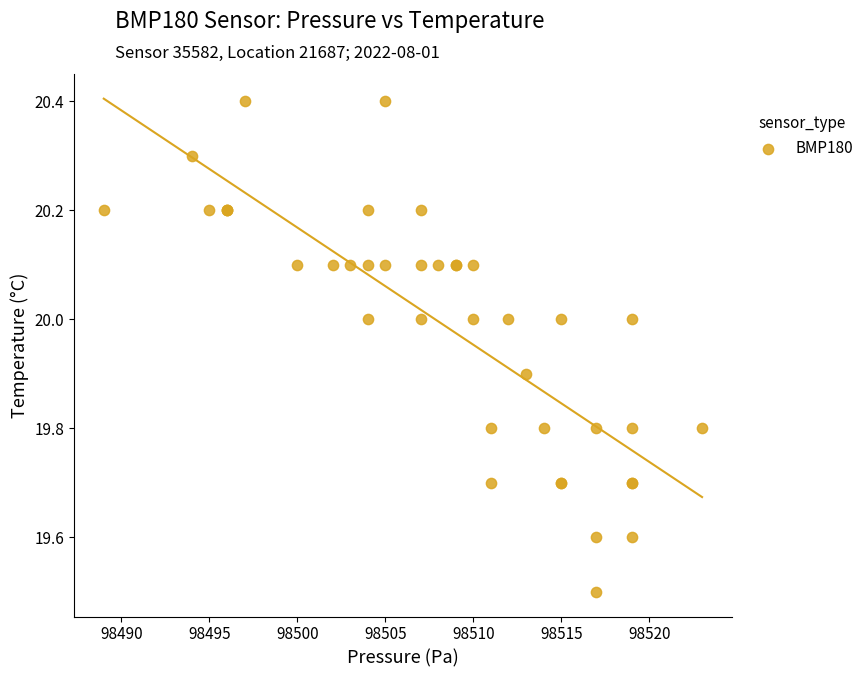

What Y value in the scatter plot is closest to 19?

19.5